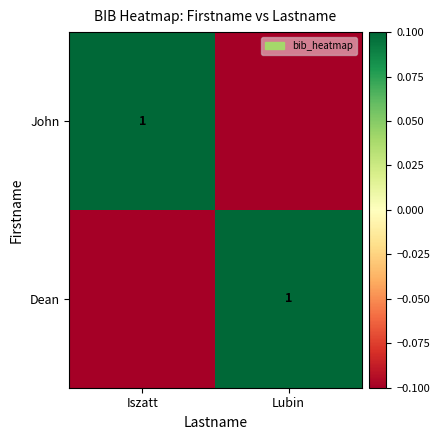

Between Lubin and Iszatt, which is larger?

Iszatt